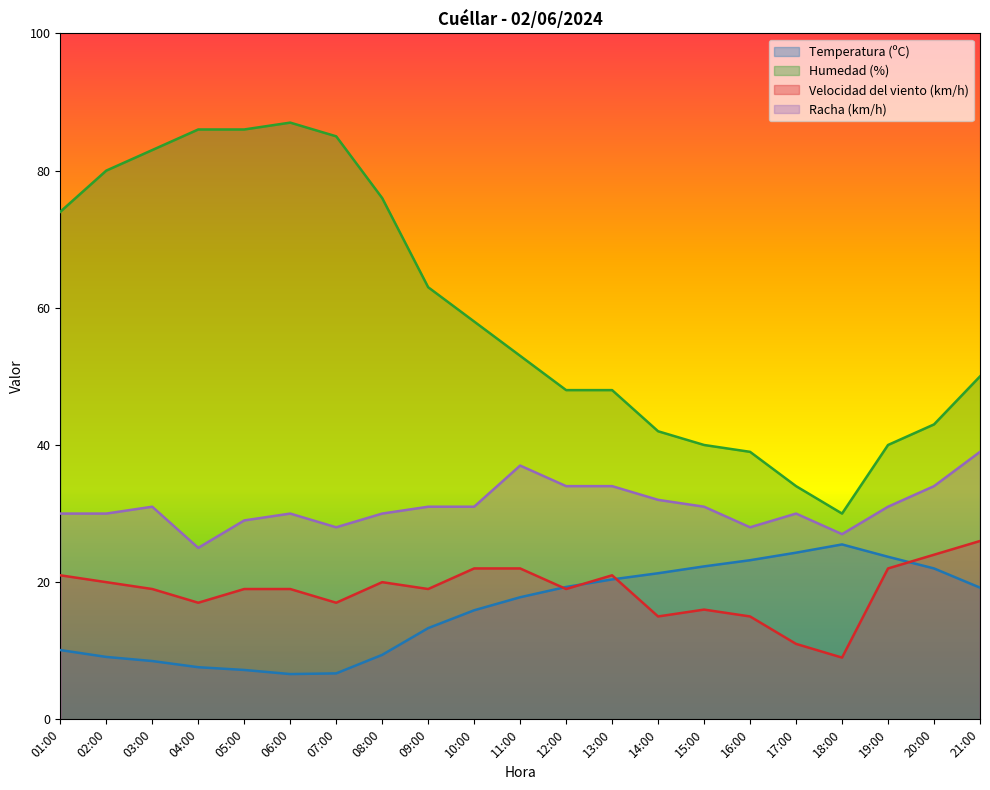

What is the total value across all series at 04:00?

135.6